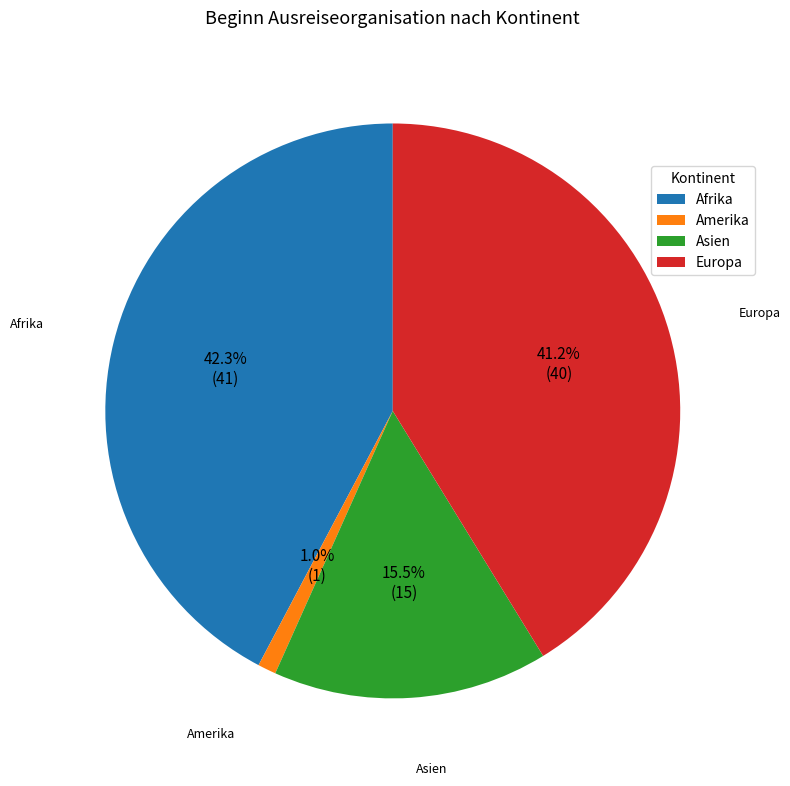

Is Amerika the majority of the pie?

No